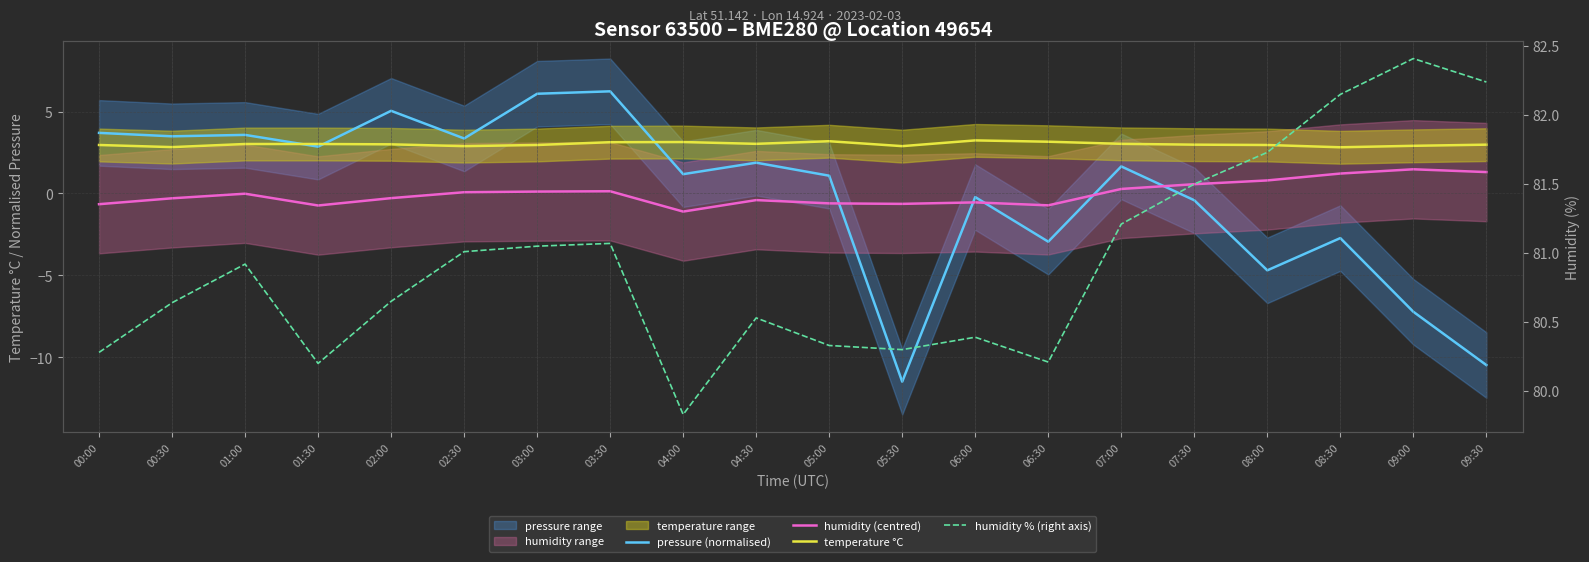

What is the maximum value for pressure (normalised)?

6.2